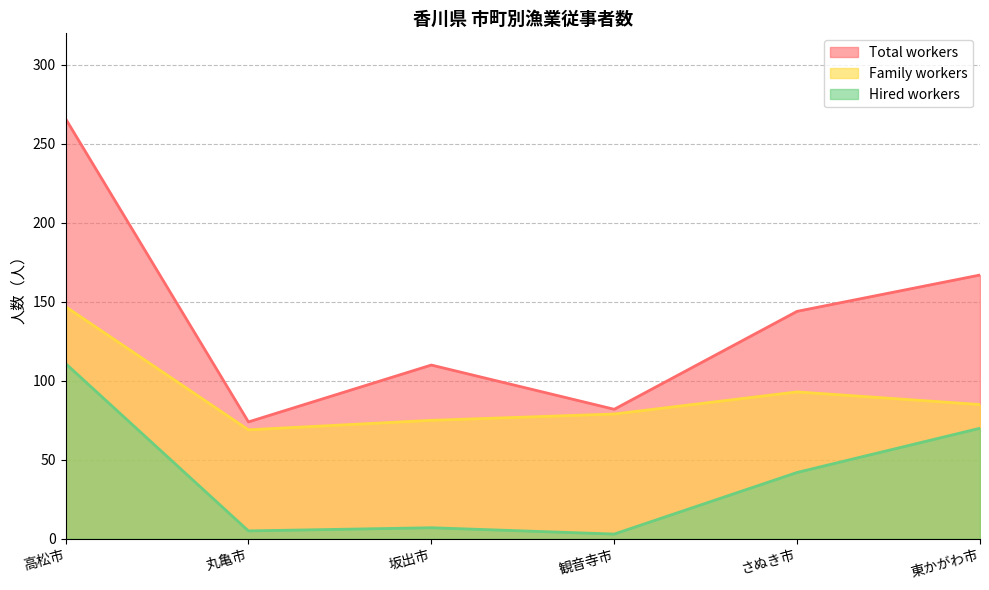

The value of Family workers at 観音寺市 is 79. True or false?

True